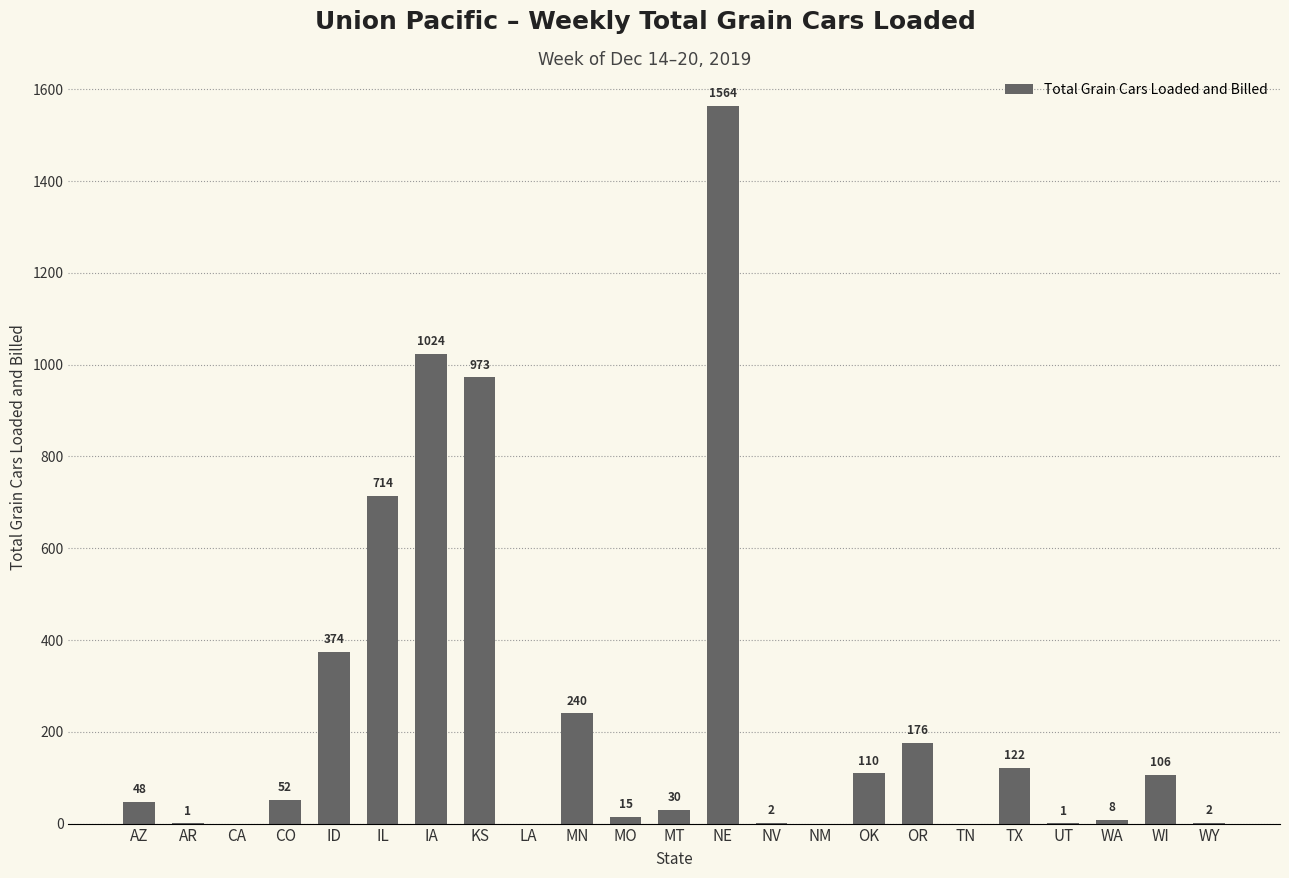

Where is the data nearest to the value 782?

IL